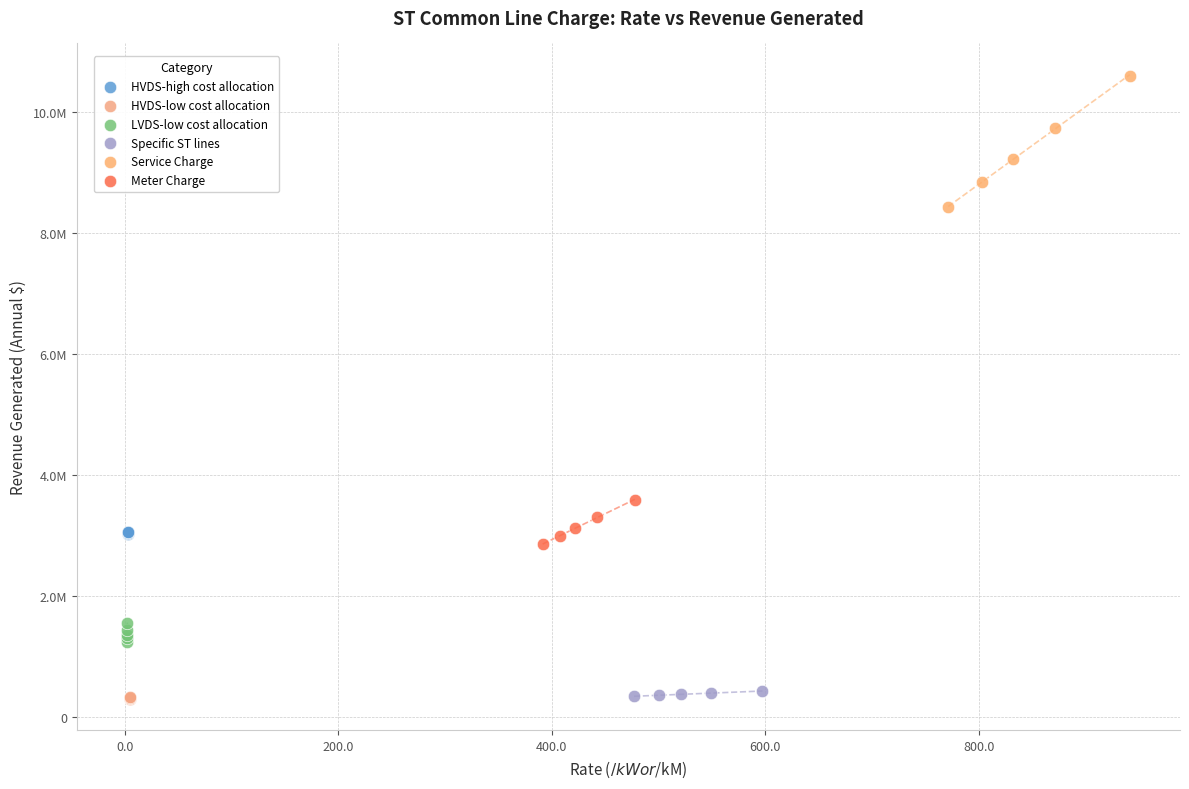

Which series has the largest Y range (max minus min)?

Service Charge